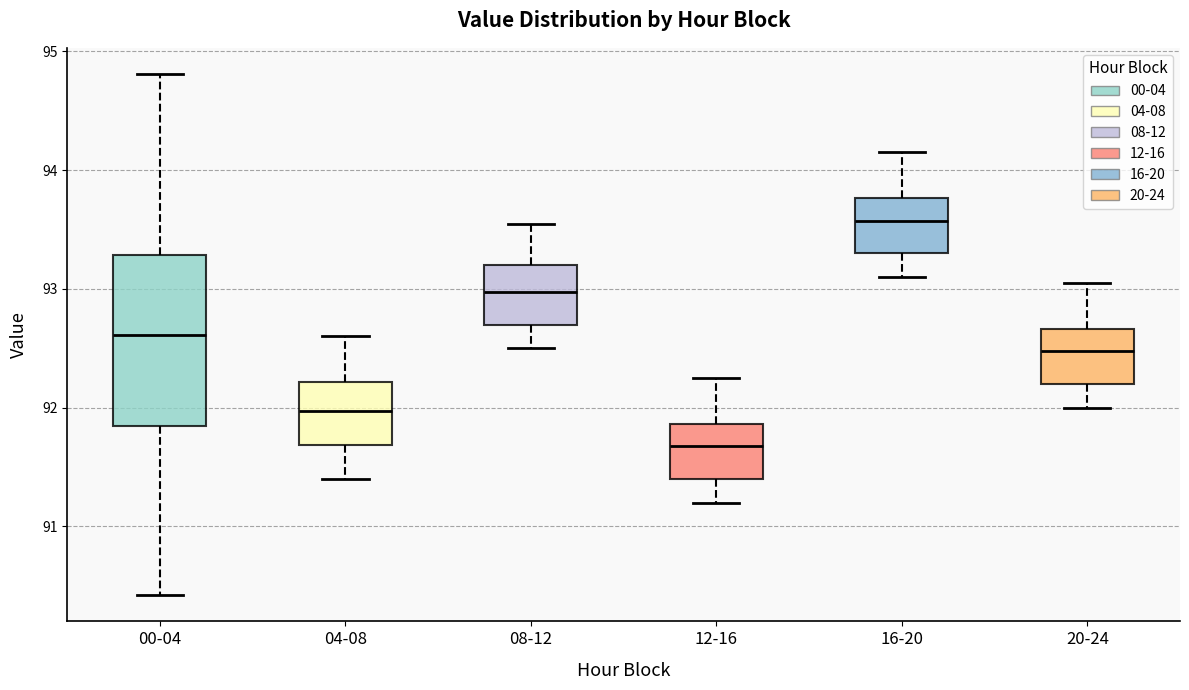

Comparing the boxes themselves (not the whiskers), which one is the tallest?

00-04